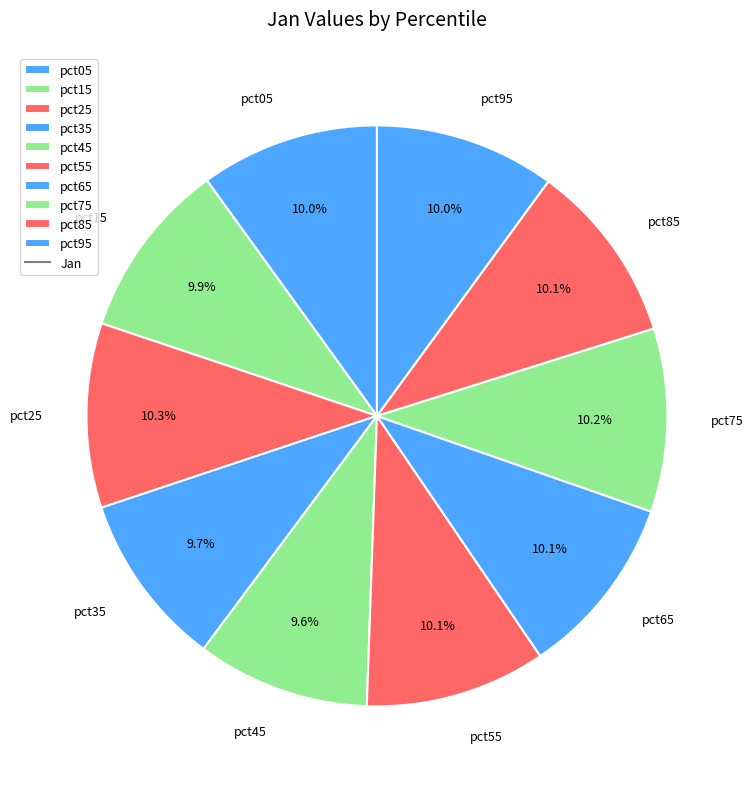

Count the number of slices in the pie.

10